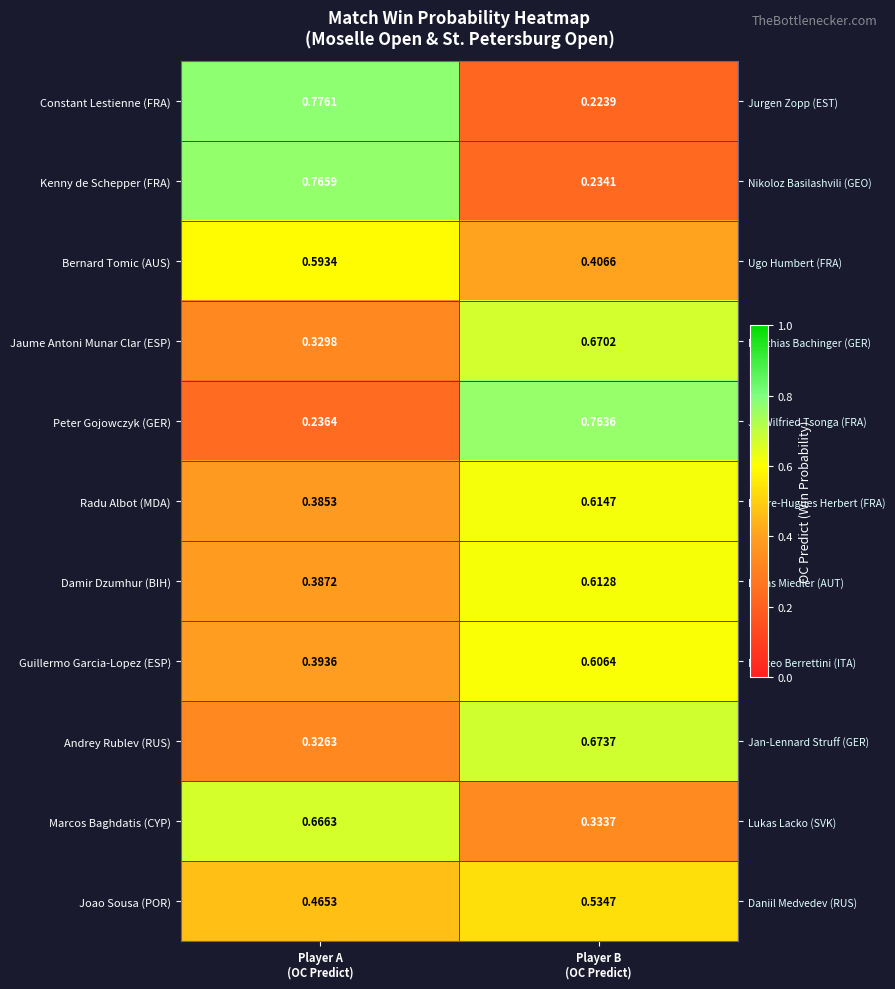

Rank the series by their maximum value, from lowest to highest.

Joao Sousa (POR), Bernard Tomic (AUS), Guillermo Garcia-Lopez (ESP), Damir Dzumhur (BIH), Radu Albot (MDA), Marcos Baghdatis (CYP), Jaume Antoni Munar Clar (ESP), Andrey Rublev (RUS), Peter Gojowczyk (GER), Kenny de Schepper (FRA), Constant Lestienne (FRA)